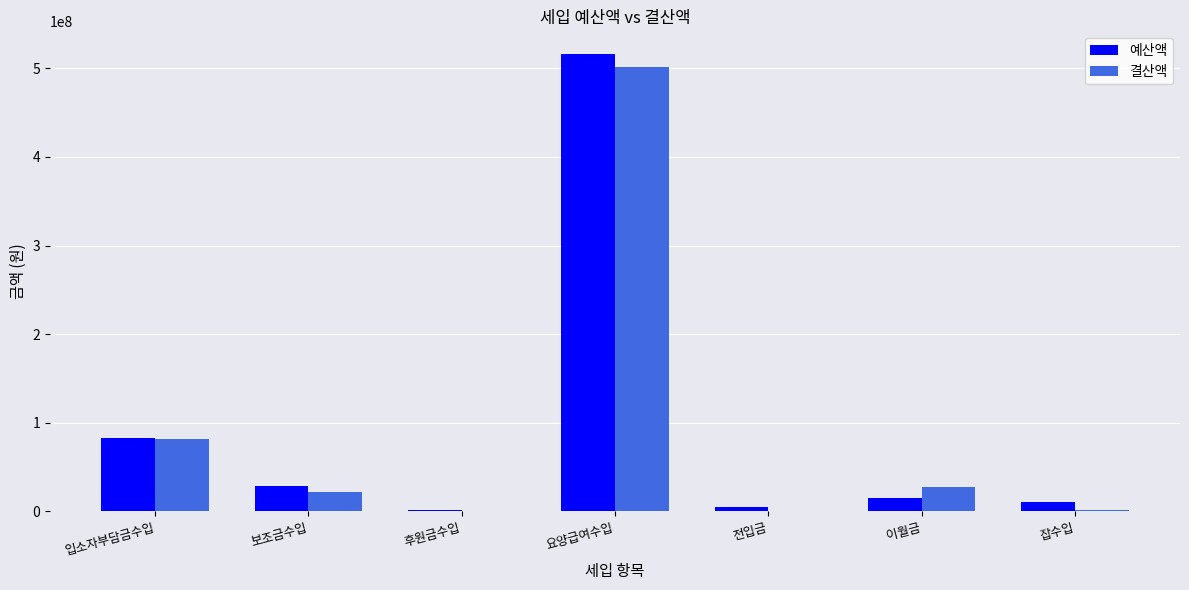

The 결산액 series shows 0 at 후원금수입. True or false?

True